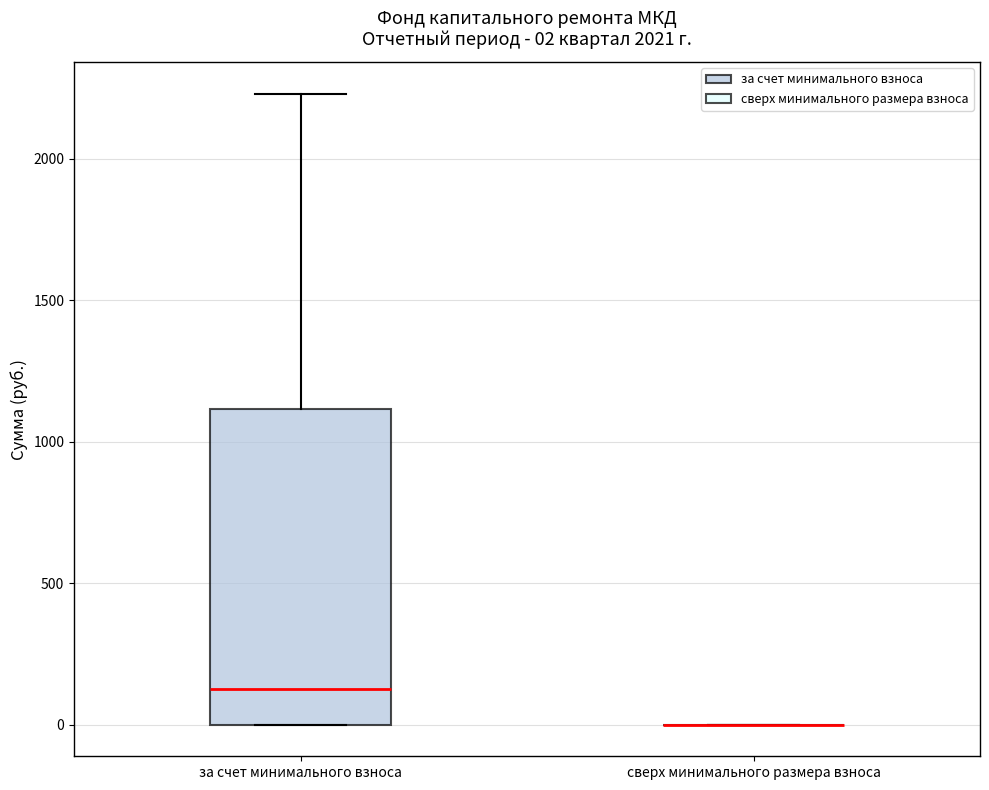

Which box is the tallest, from its lower edge to its upper edge?

за счет минимального взноса